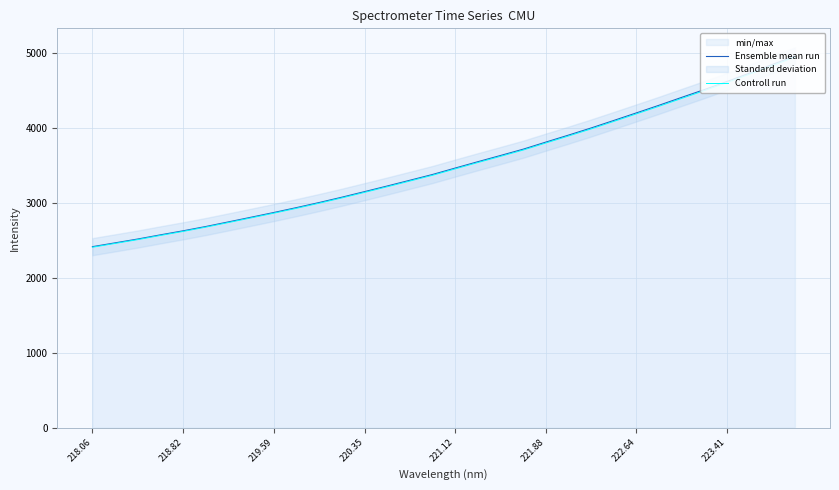

What is the maximum value for Ensemble mean run?

4961.0